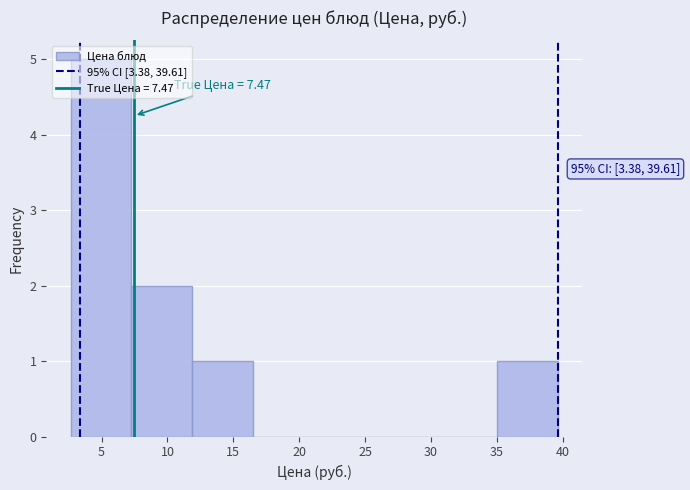

Over which range of the x-axis is the bar tallest?

2.5 to 7.5